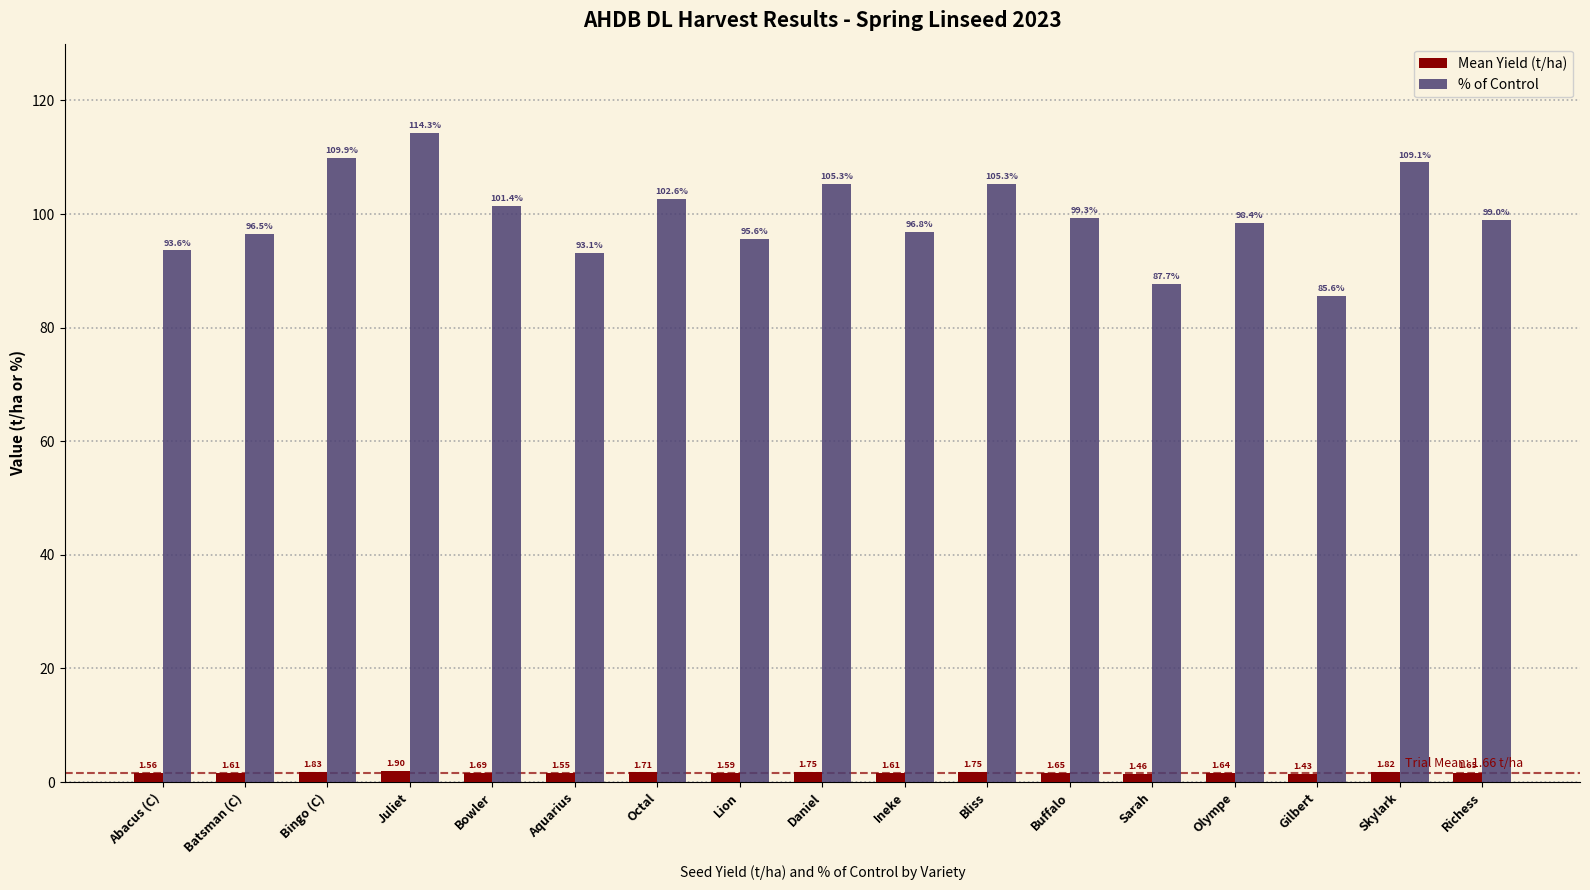

At which label is % of Control closest to 99?

Richess